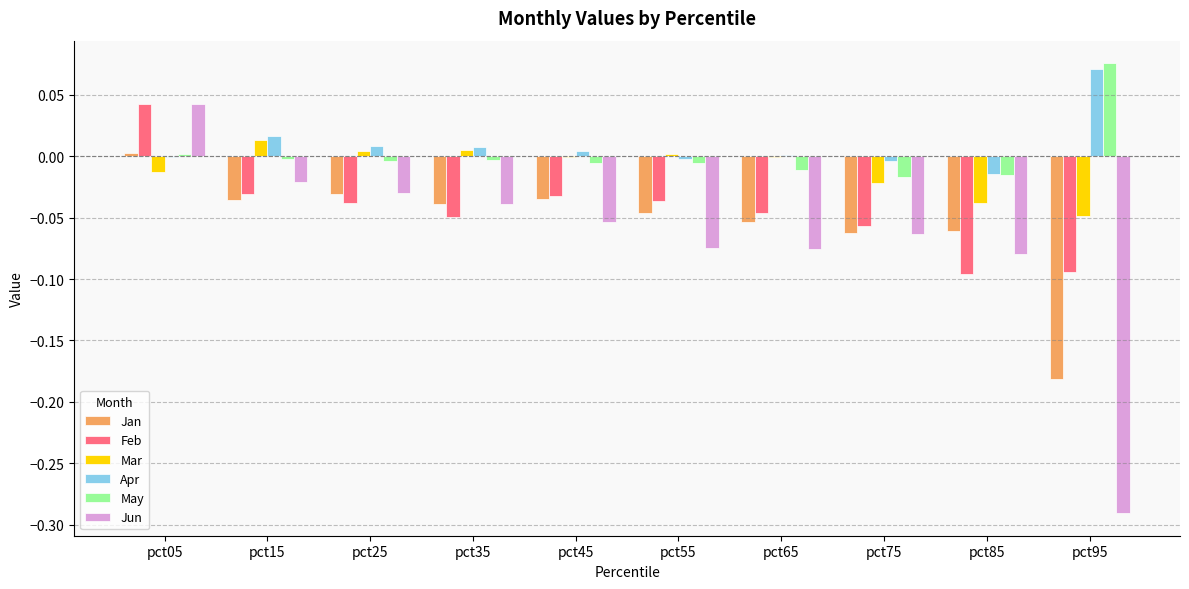

How many groups of bars are there?

10